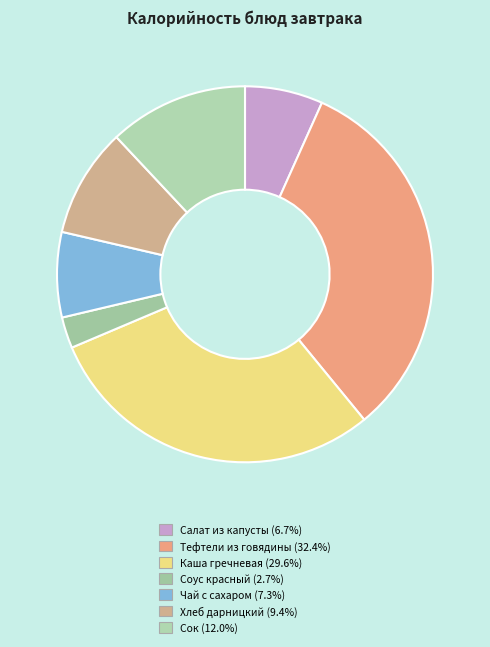

Which category has the smallest portion of the pie?

Соус красный